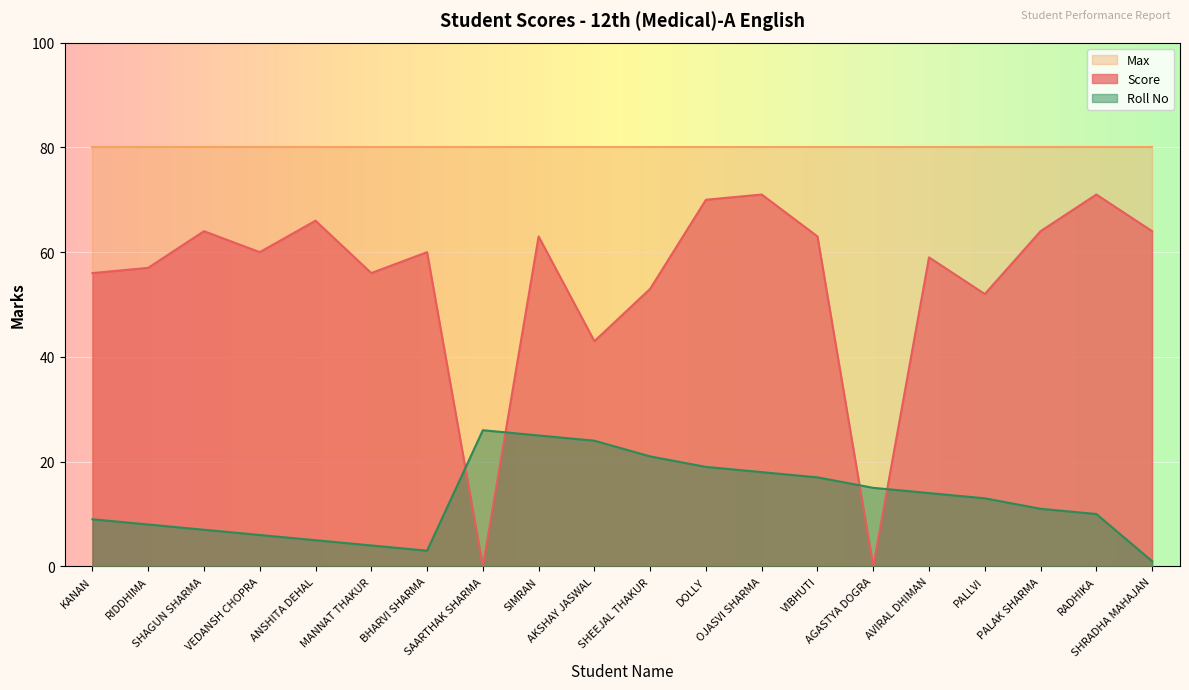

True or false: Roll No has more than 0 points higher than both neighbors.

True